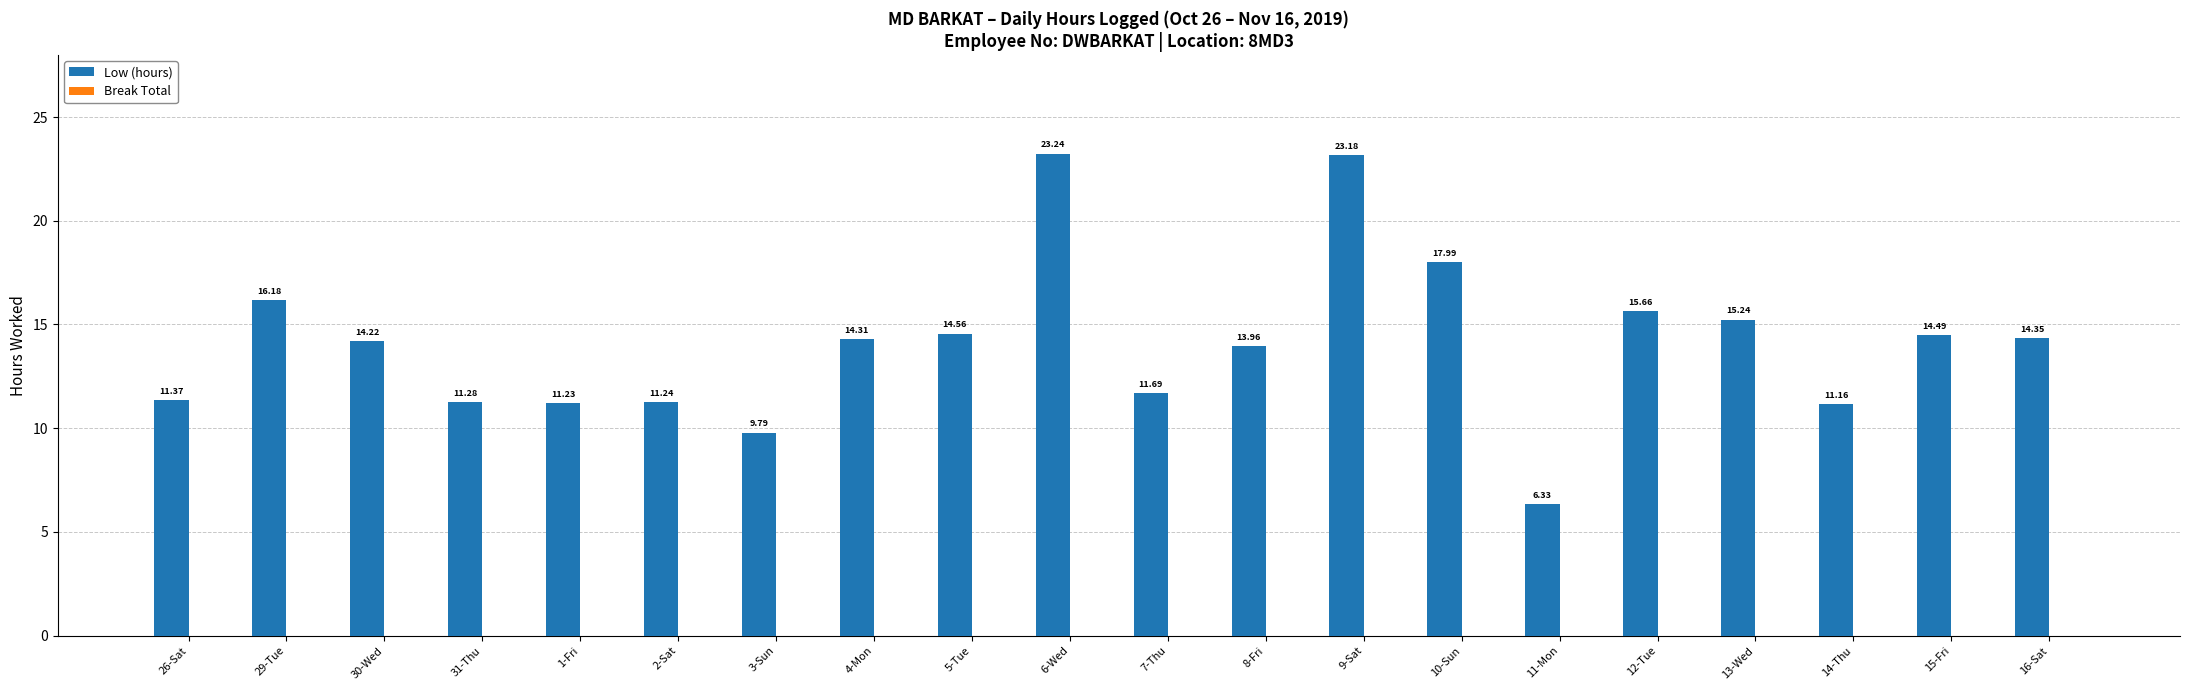

Which has a higher value, 6-Wed or 30-Wed?

6-Wed